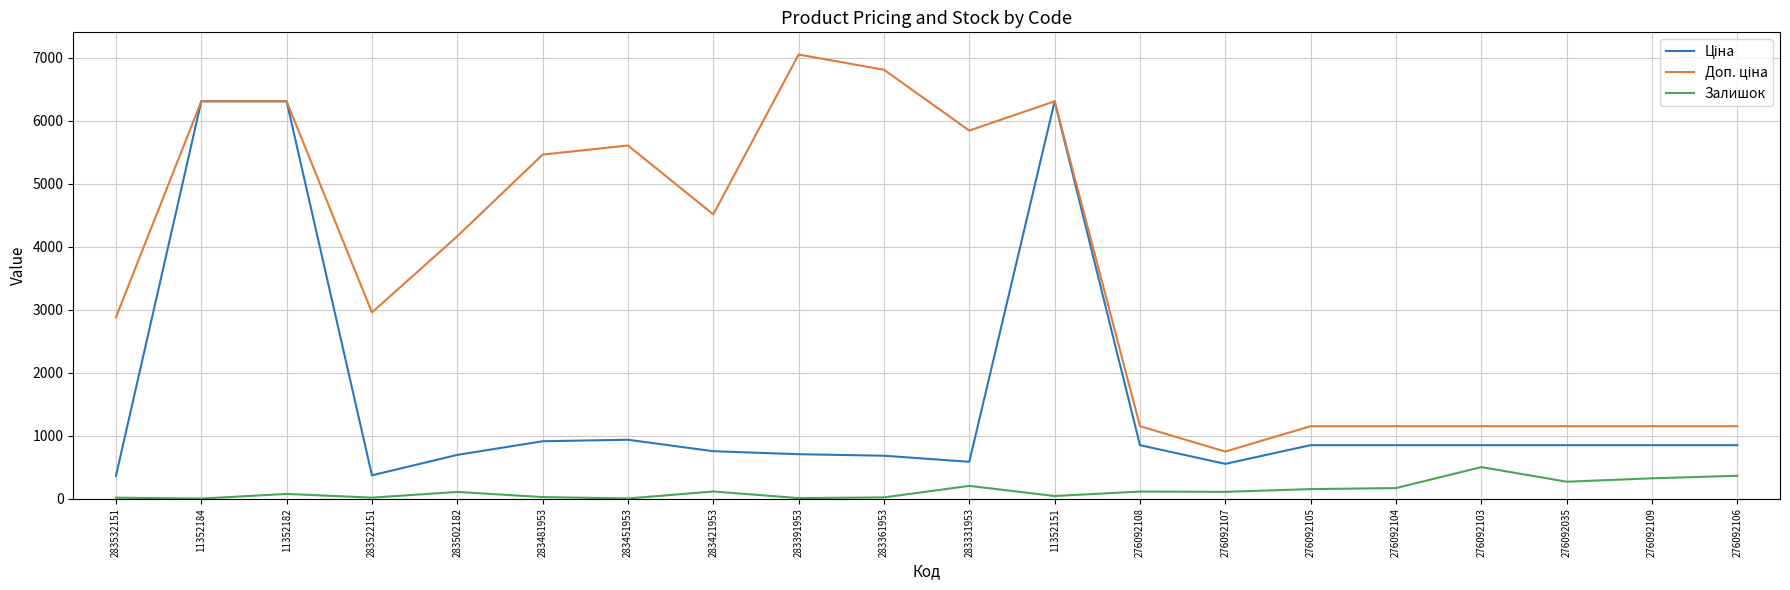

True or false: Залишок has a value of 113.0 at 283421953.

True